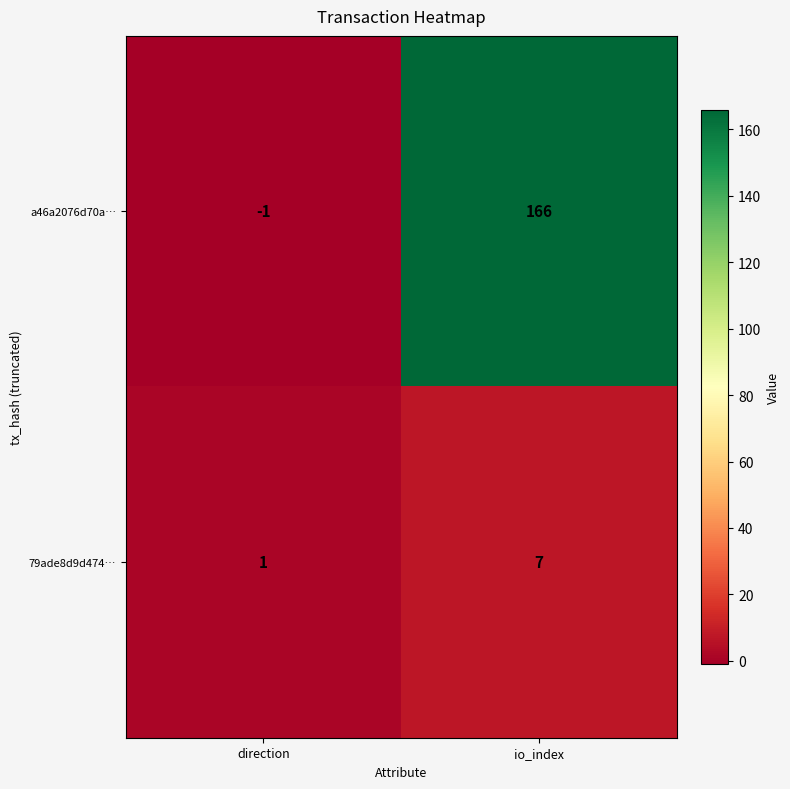

At which label is 79ade8d9d474… closest to 4?

direction